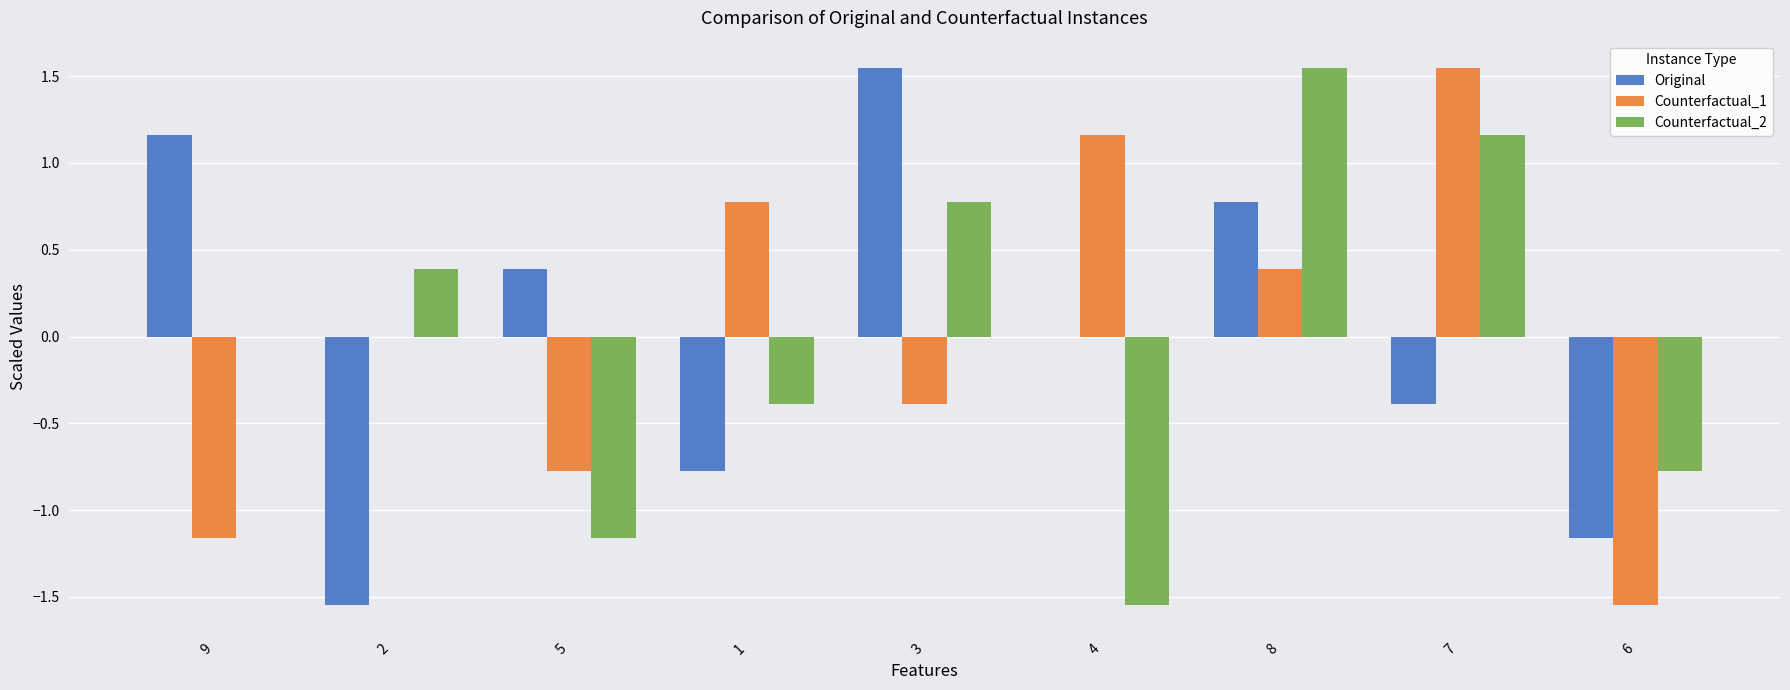

Is the value of Counterfactual_1 at 6 greater than the value of Counterfactual_2 at 5?

No